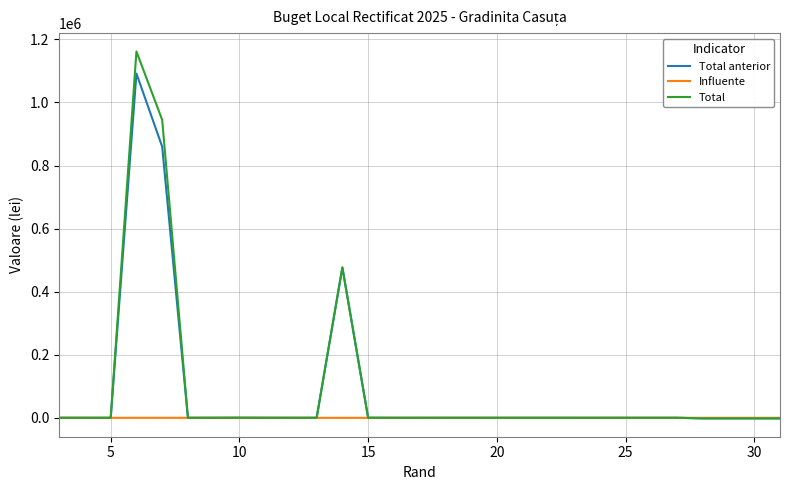

What is the difference between the maximum and minimum values in the Total series?

1163576